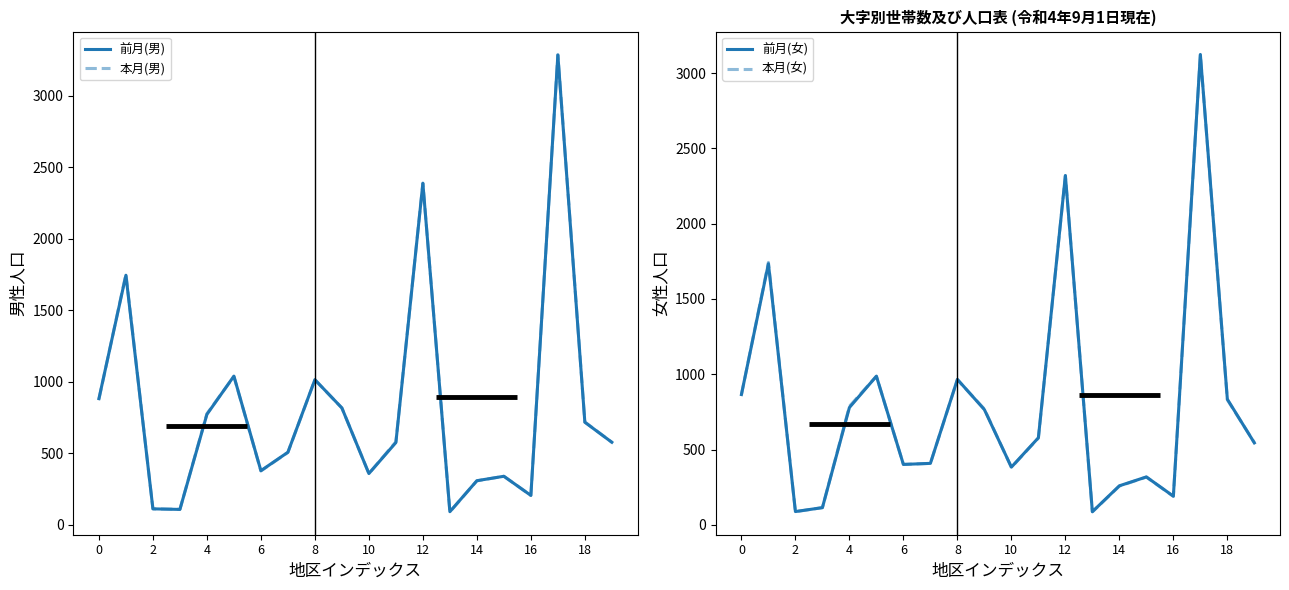

Does the chart display data point markers on the line(s)?

No